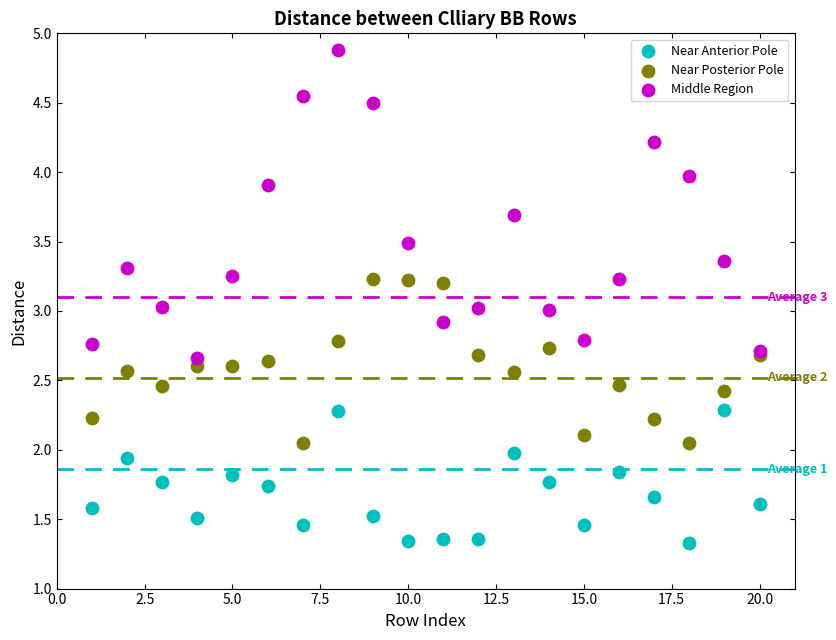

Which series has the widest spread of Y values?

Middle Region